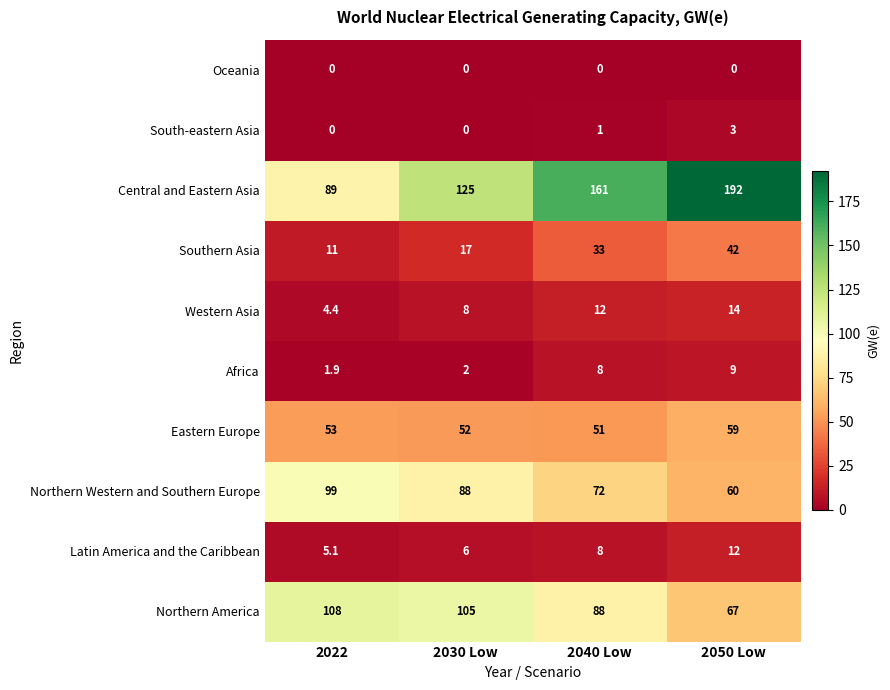

Which label corresponds to the largest value in the chart?

2050 Low